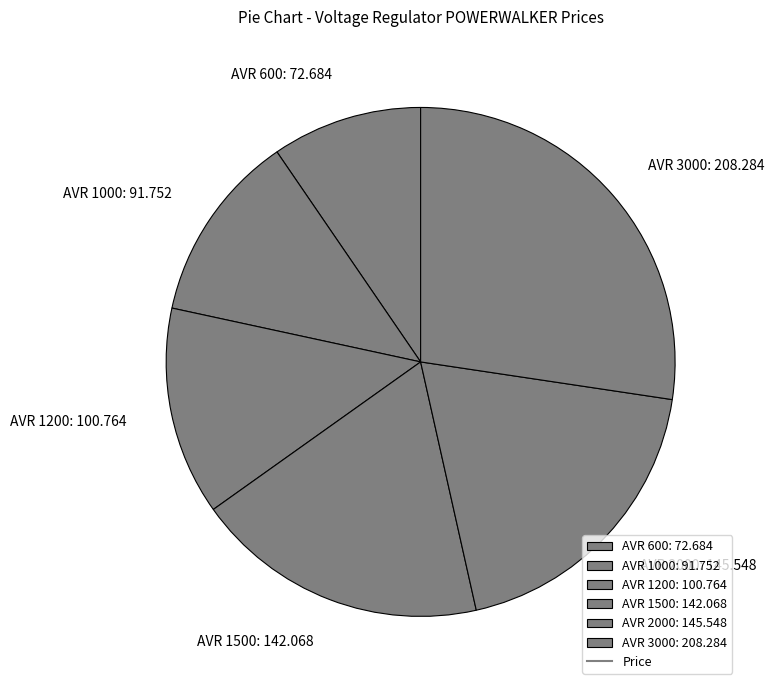

Is there any slice that represents more than half of the pie?

No